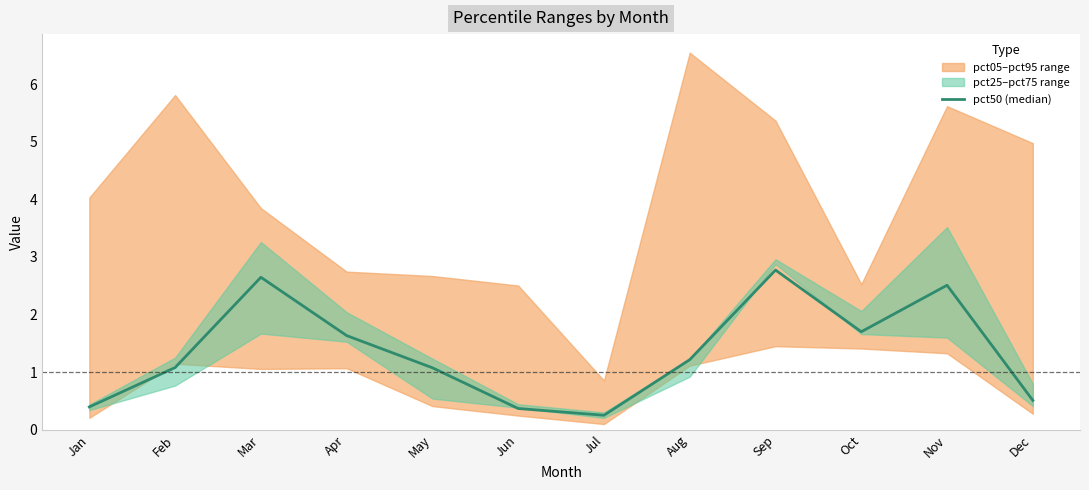

Where is the first local maximum?

Mar